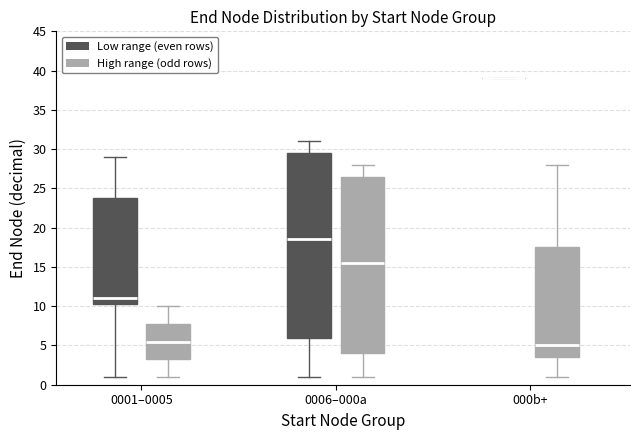

Reading left to right, transcribe this box plot: for each box, give where its median line is, the range the box spans, and where its two whiskers end, as read against the y-axis. The values are not printed on the chart, so give them approximately, as read against the axis.

0001–0005 (Low range (even rows)): median 11.0, box 10.5 to 24.0, whiskers 1.0 to 29.0
0001–0005 (High range (odd rows)): median 5.5, box 3.5 to 8.0, whiskers 1.0 to 10.0
0006–000a (Low range (even rows)): median 18.5, box 6.0 to 29.5, whiskers 1.0 to 31.0
0006–000a (High range (odd rows)): median 15.5, box 4.0 to 26.5, whiskers 1.0 to 28.0
000b+ (Low range (even rows)): box collapsed to a line at 39.0, whiskers 39.0 to 39.0
000b+ (High range (odd rows)): median 5.0, box 3.5 to 17.5, whiskers 1.0 to 28.0